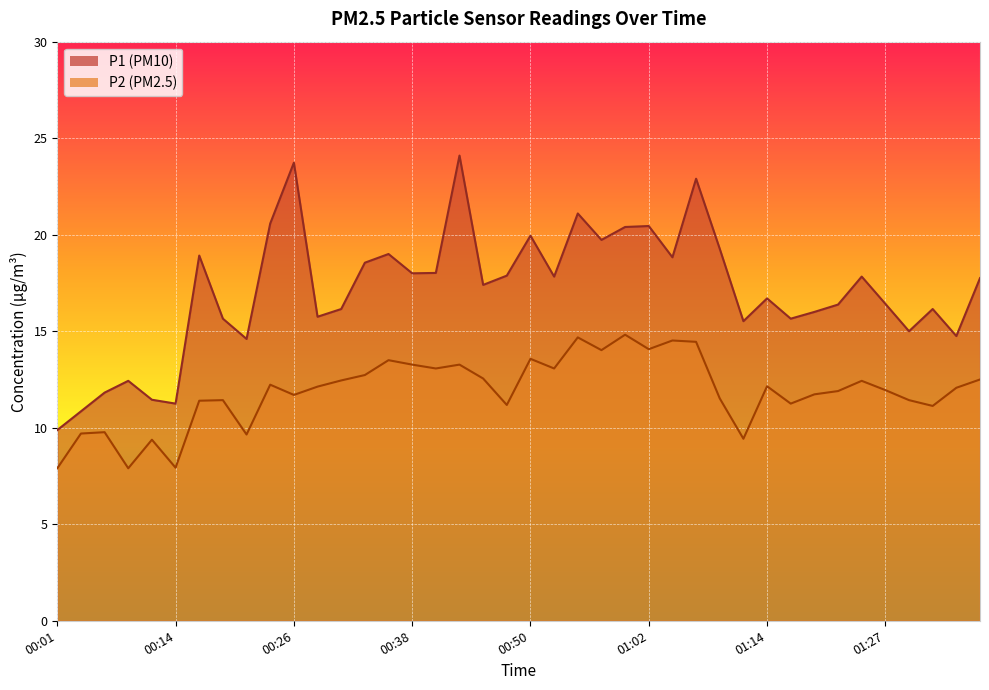

True or false: P2 and P1 intersect in this chart.

False